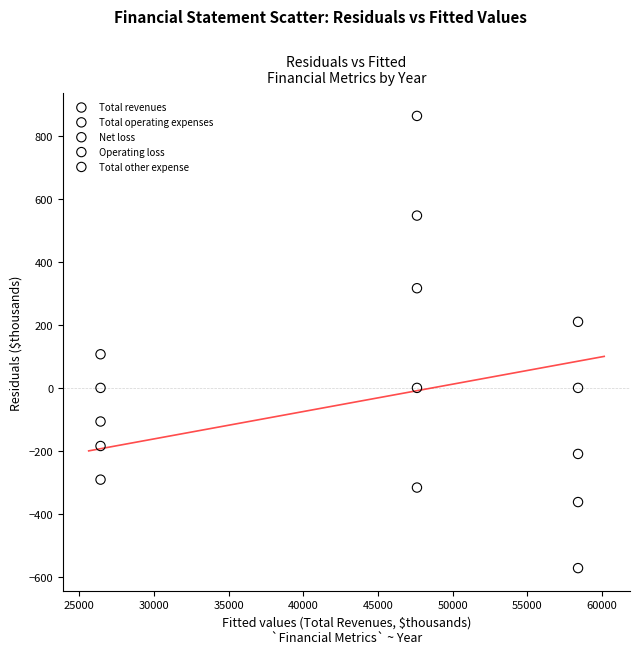

Which series reaches the minimum Y coordinate?

Total other expense